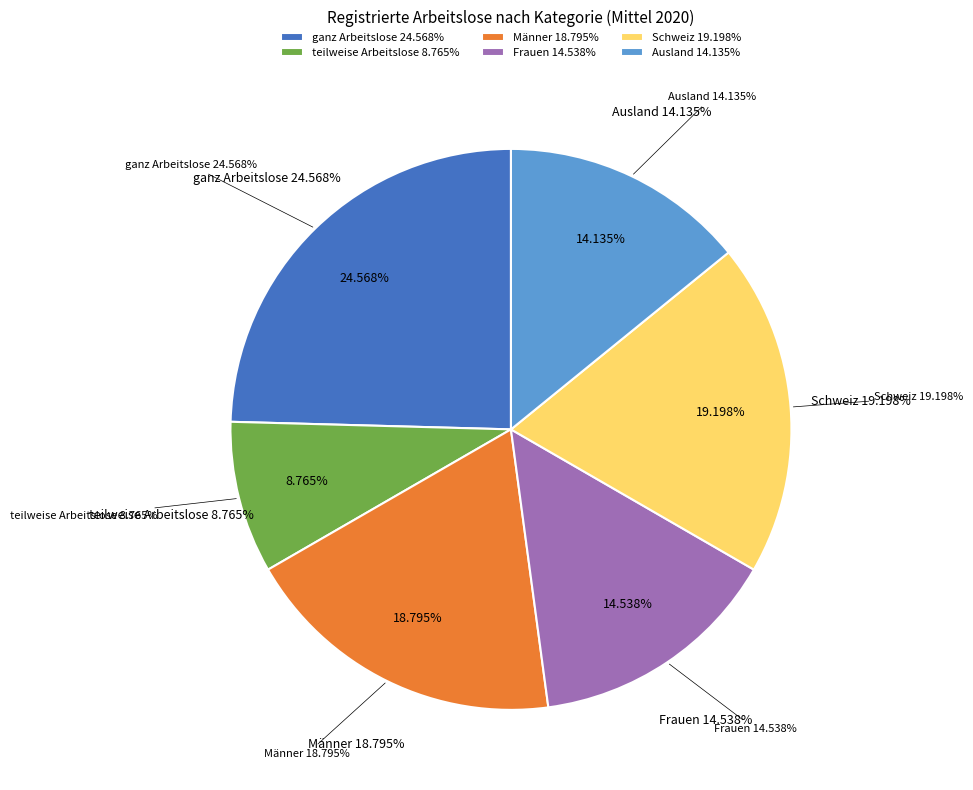

What is the ratio of the value at ganz Arbeitslose to the value at Ausland?

1.7